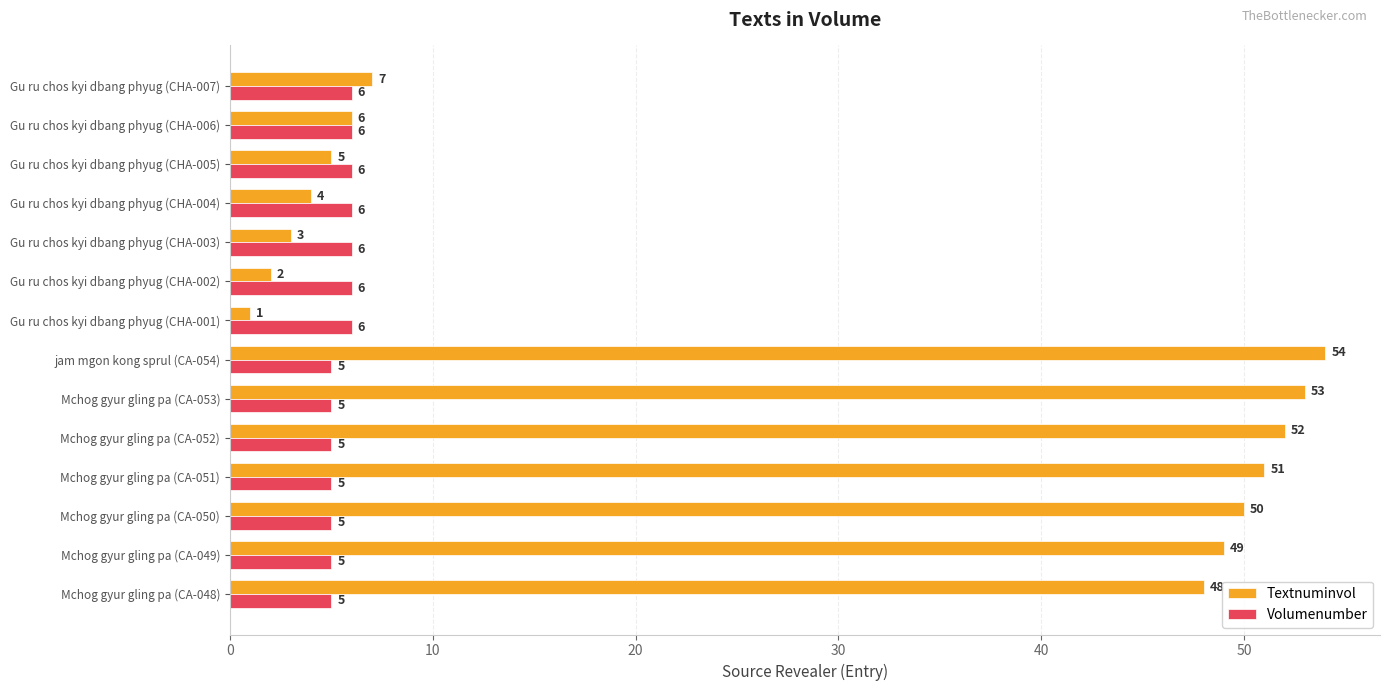

The Volumenumber series shows 4 at Gu ru chos kyi dbang phyug (CHA-004). True or false?

False